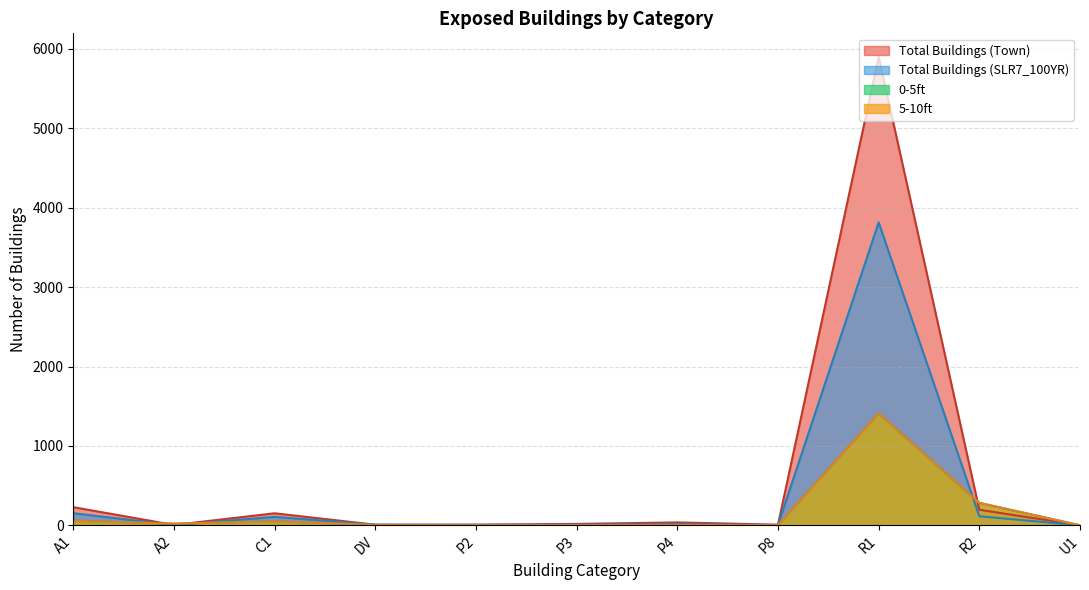

What is the value of the Total Buildings (Town) point at the 6th from the left?

2